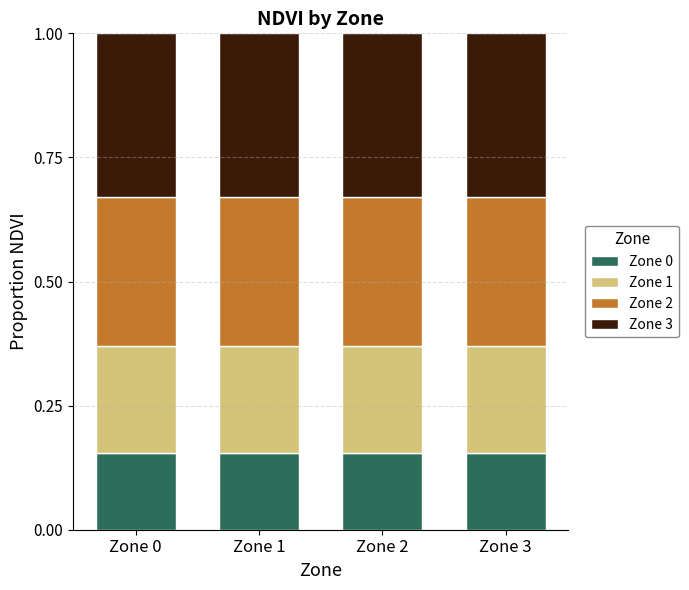

What is the total value across all series at Zone 1?

1.0